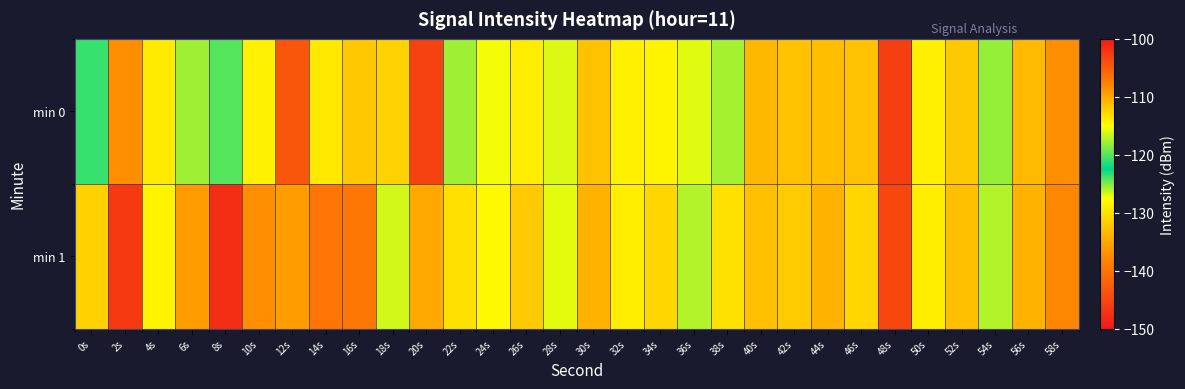

Rank the series by their average value, from highest to lowest.

min 0, min 1